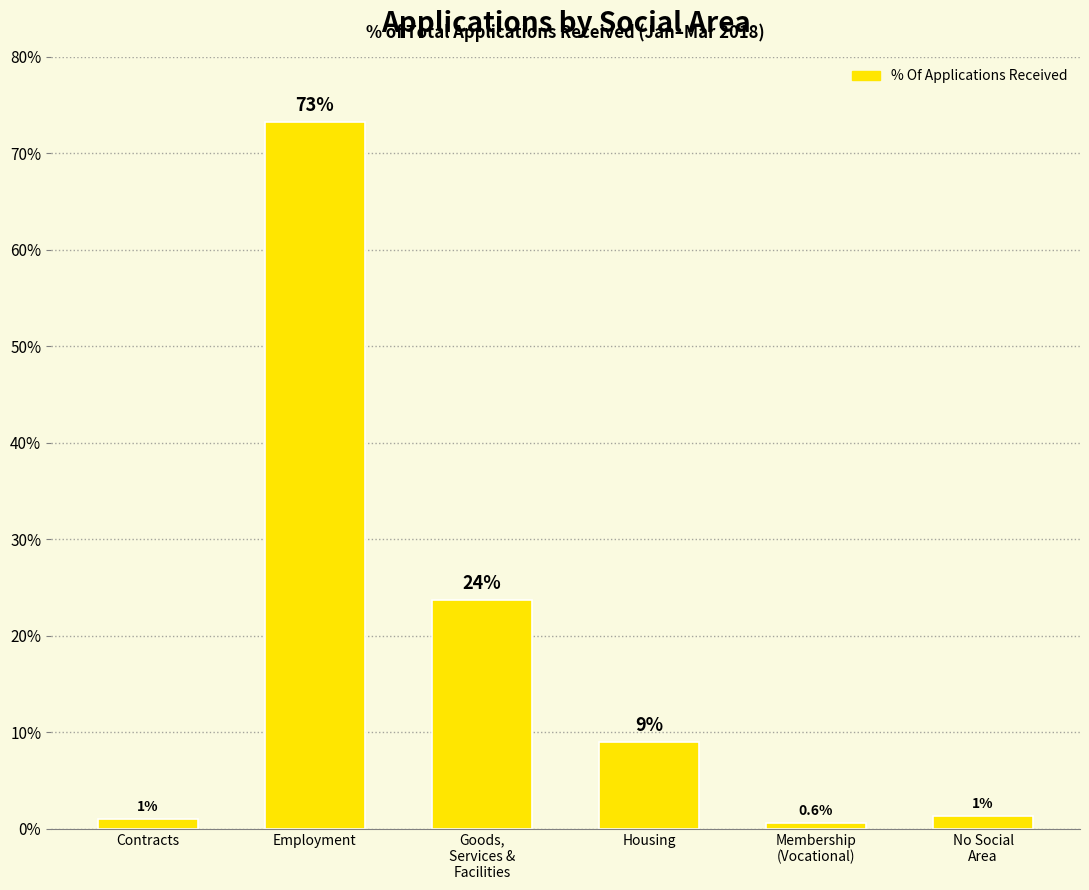

What is the value of the 2nd bar from the left?

73.2